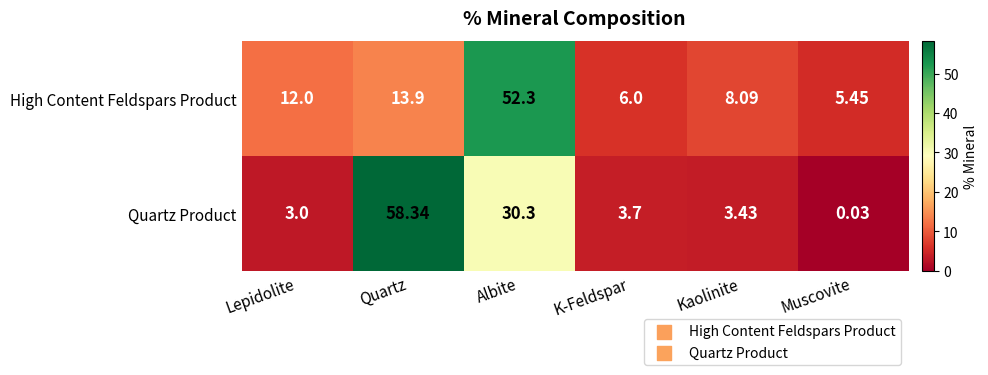

At which label does High Content Feldspars Product reach its minimum?

Muscovite